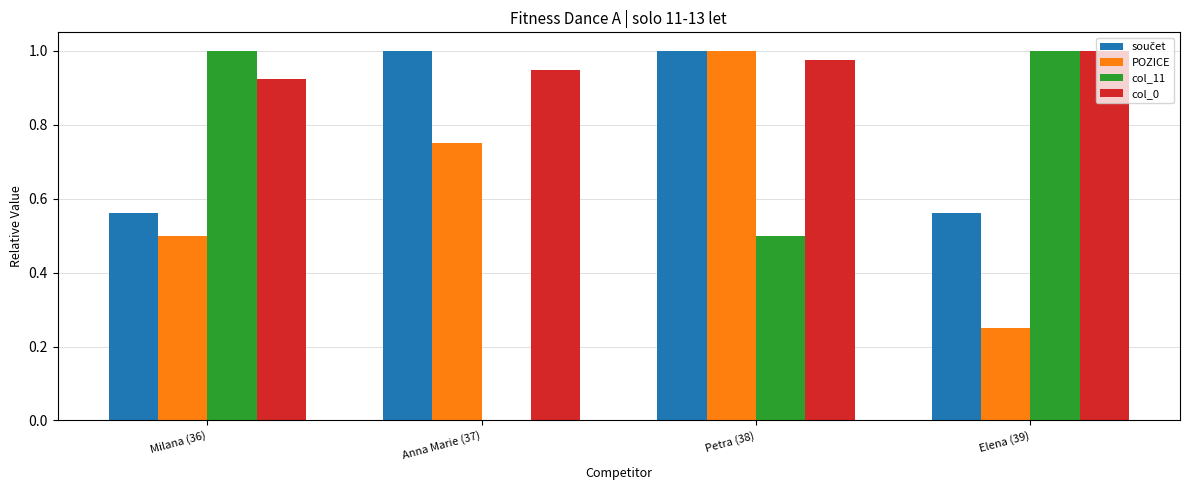

Is the value of col_11 at Anna Marie (37) greater than the value of col_0 at Anna Marie (37)?

No